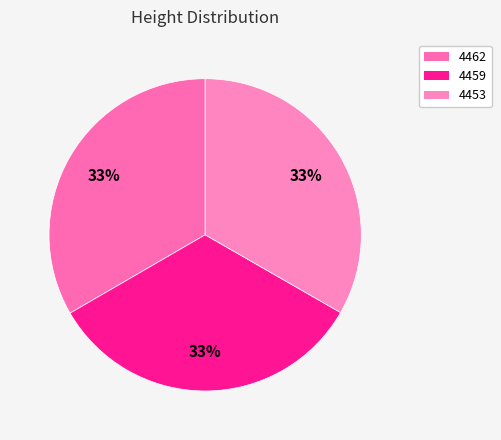

Is there any slice that represents more than half of the pie?

No